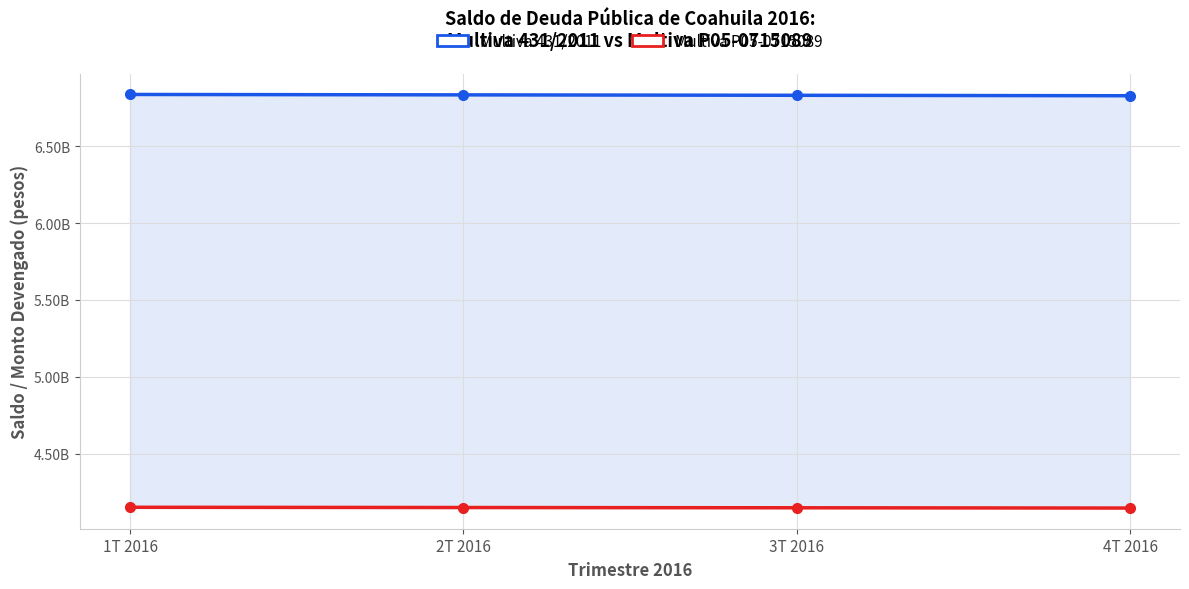

Between 3T 2016 and 4T 2016, which series saw the biggest shift?

Multiva 431/2011